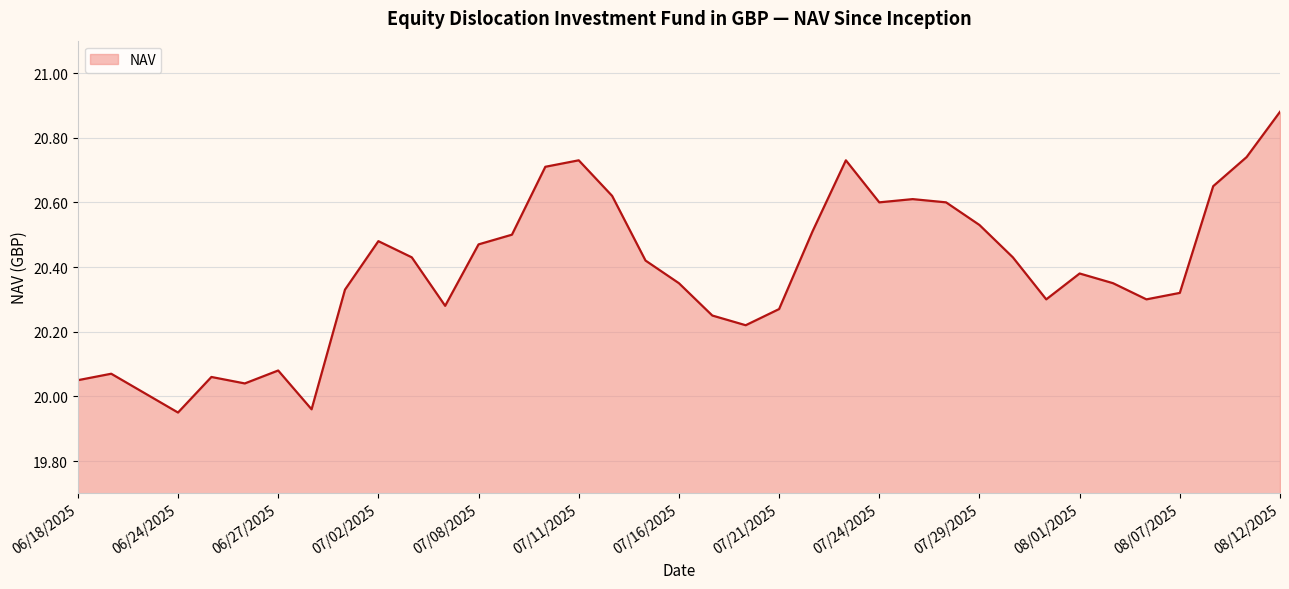

What is the difference between the maximum and minimum values?

0.9